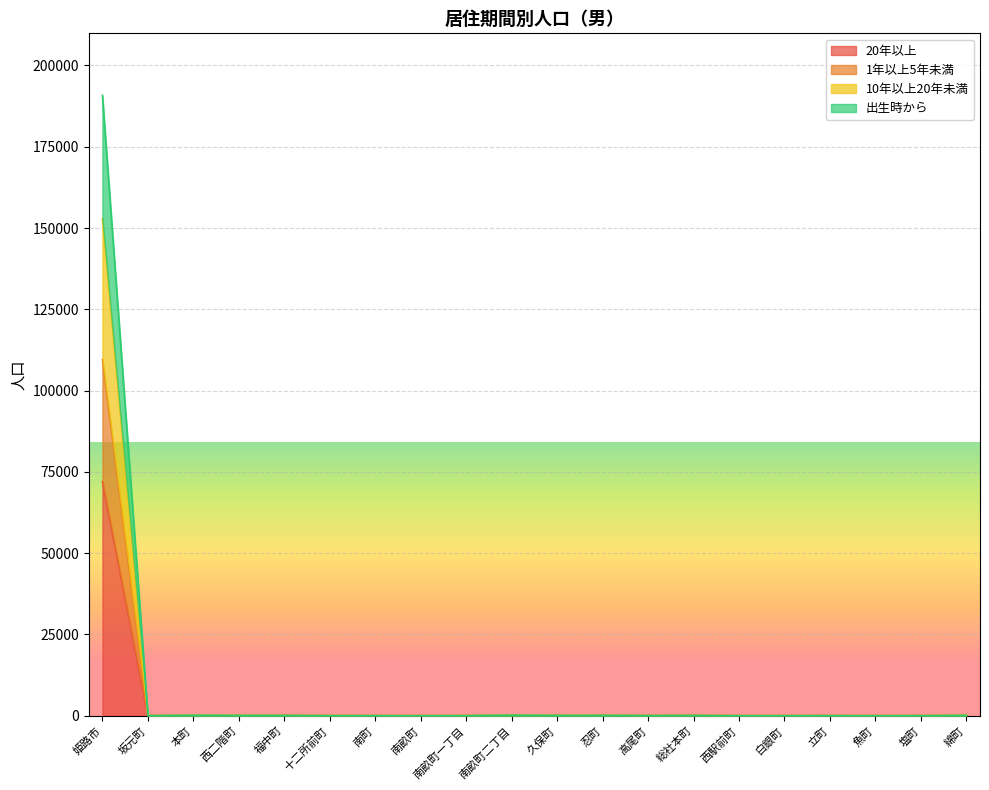

Does the chart display data point markers on the line(s)?

No